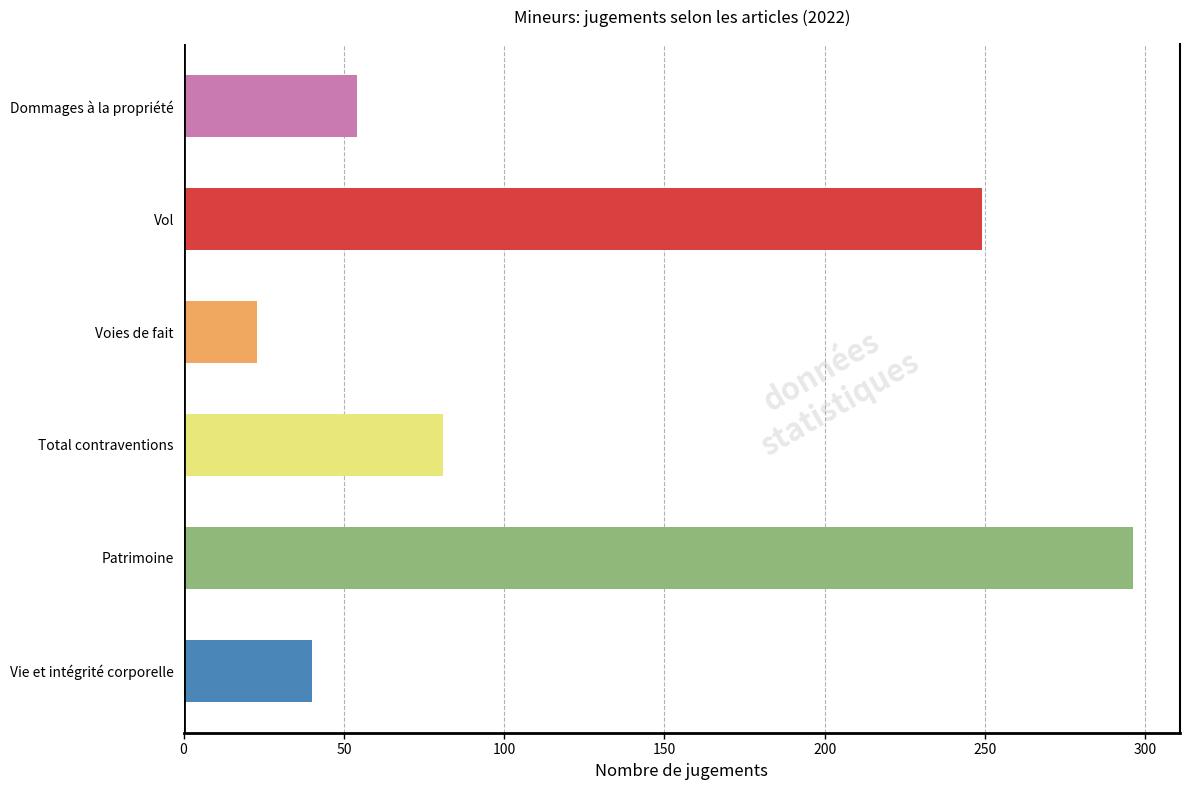

What is the approximate value at Vie et intégrité corporelle, to the nearest 5?

40